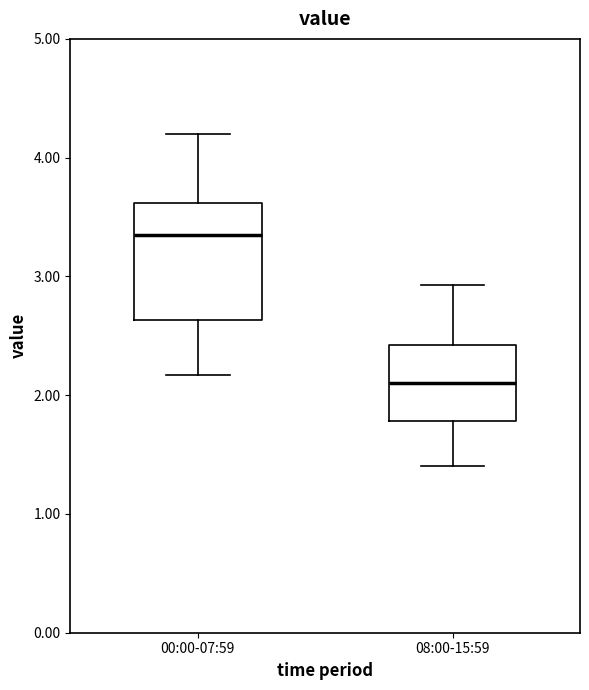

Which box is the tallest, from its lower edge to its upper edge?

00:00-07:59